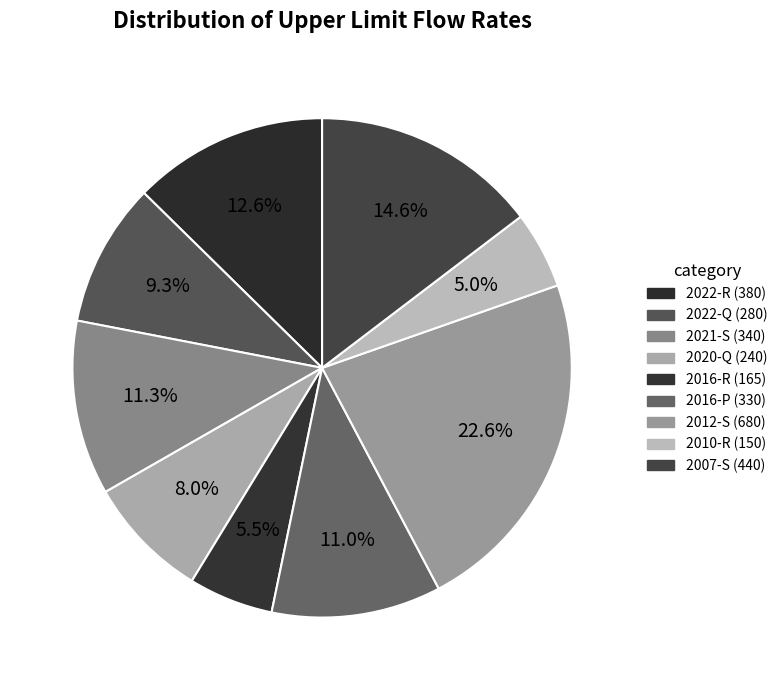

To the nearest percent, what is the average slice percentage?

11%